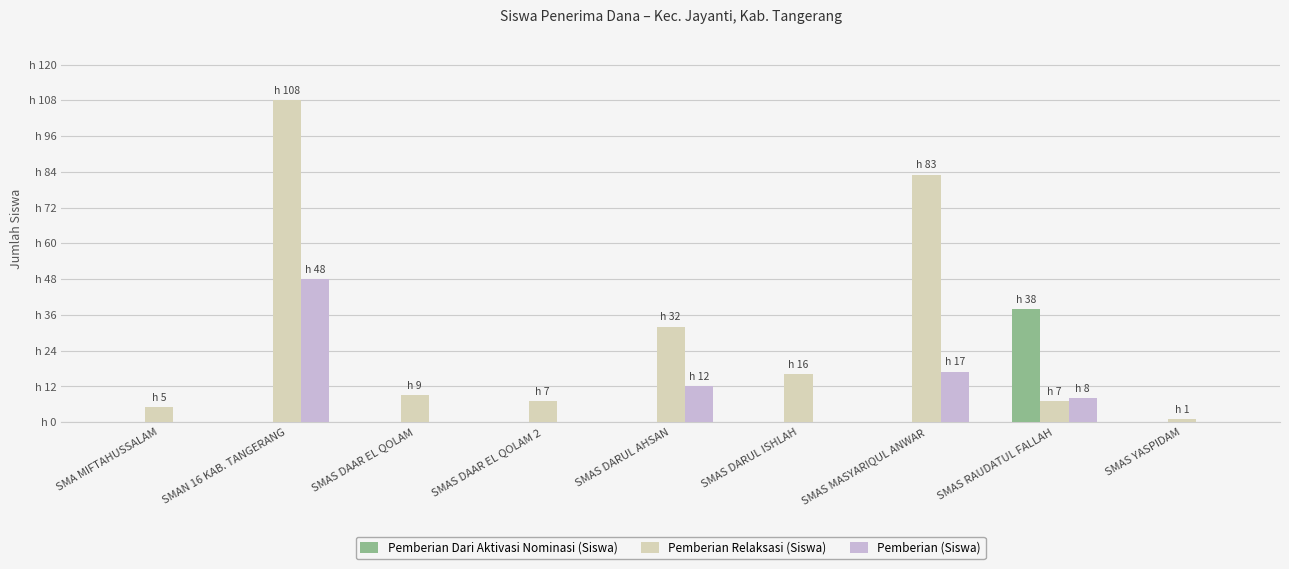

What is the difference between the maximum and minimum values in the Pemberian Dari Aktivasi Nominasi (Siswa) series?

38